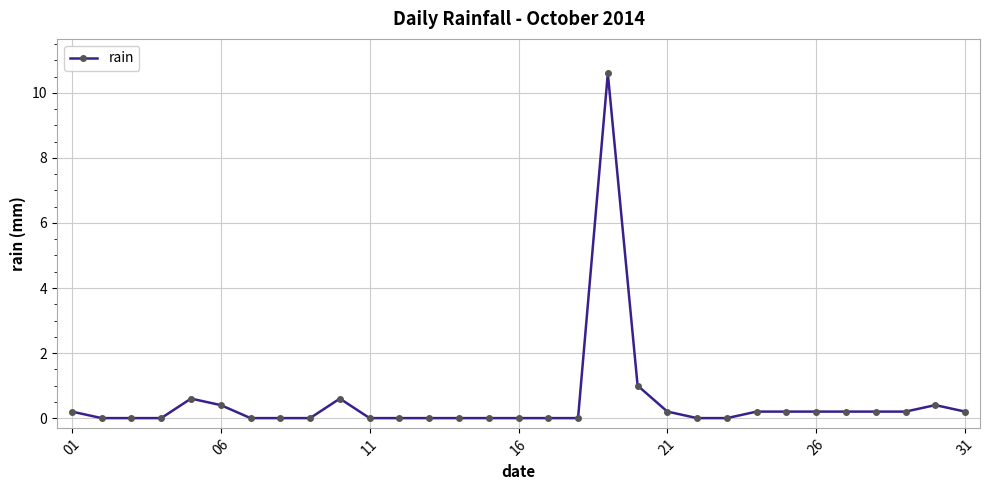

How many lines are shown in the chart?

1